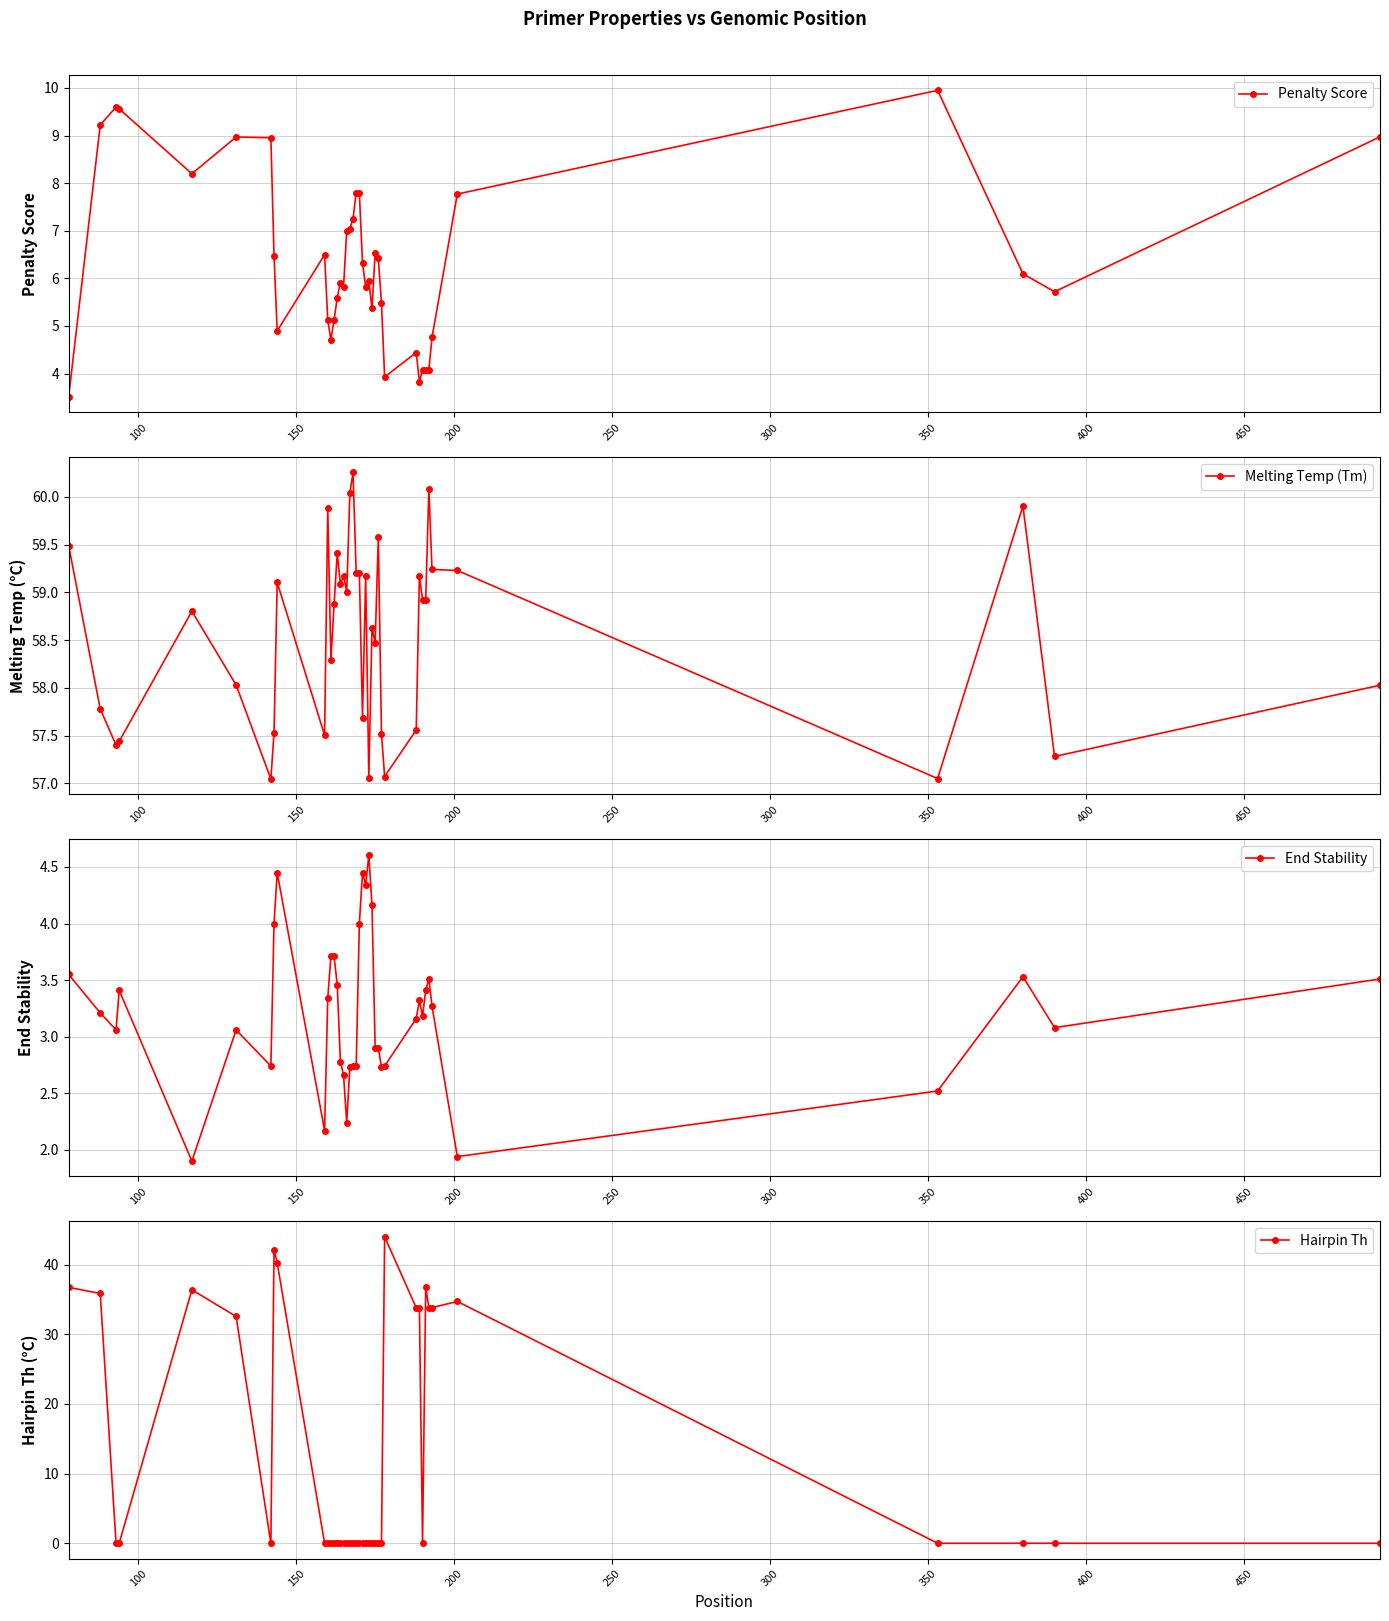

How many lines are shown in the chart?

4